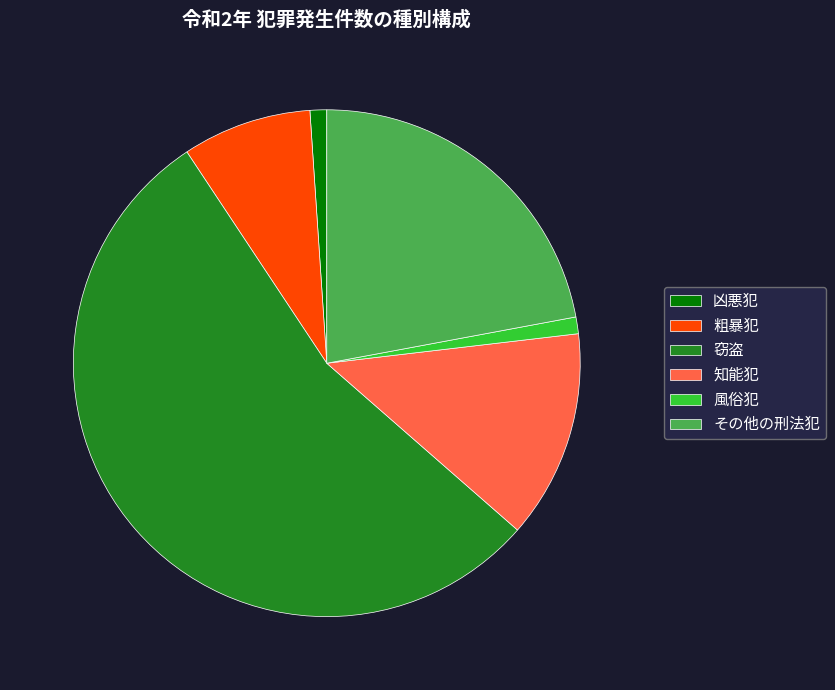

Is there any slice that represents more than half of the pie?

Yes